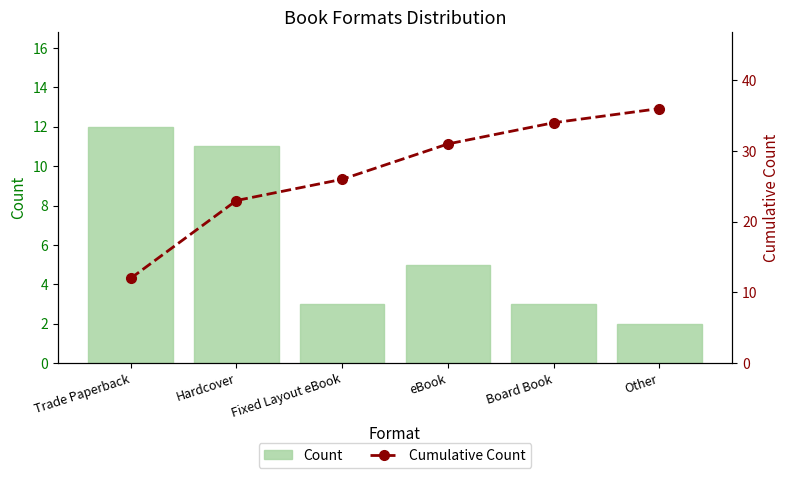

What is the sum of all Cumulative Count values?

162